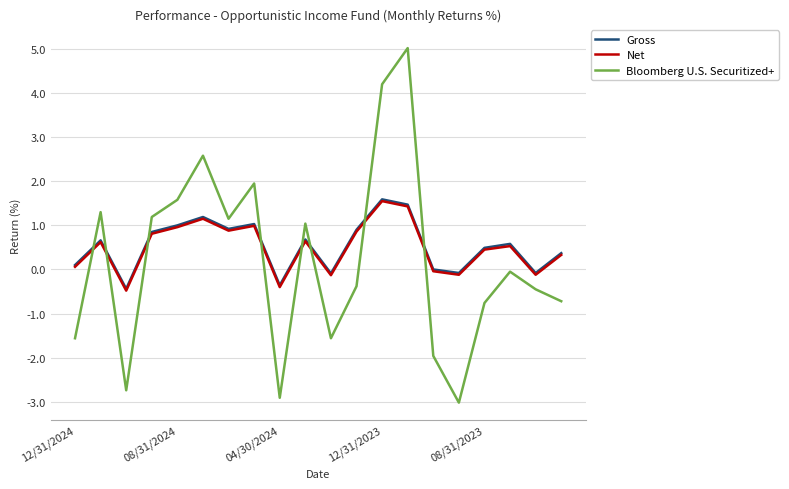

What is the minimum value for Gross?

-0.4